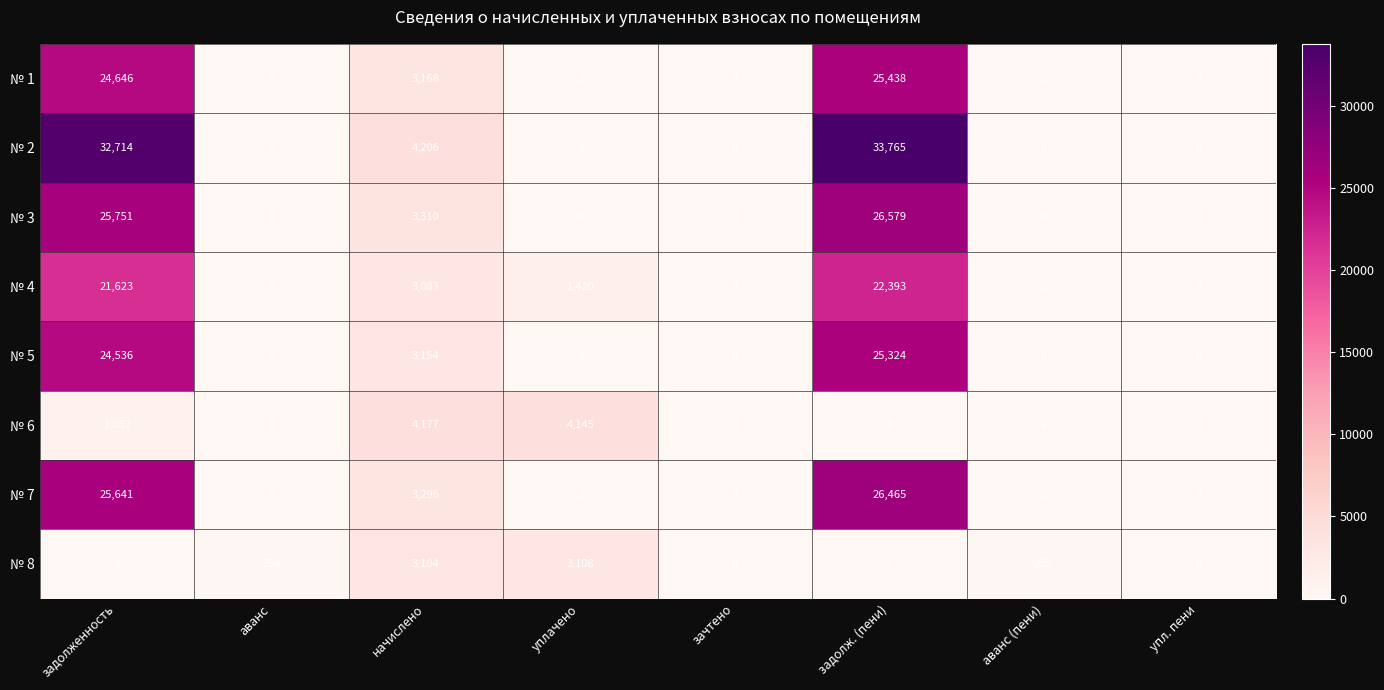

How many positive values does the № 4 series have?

4